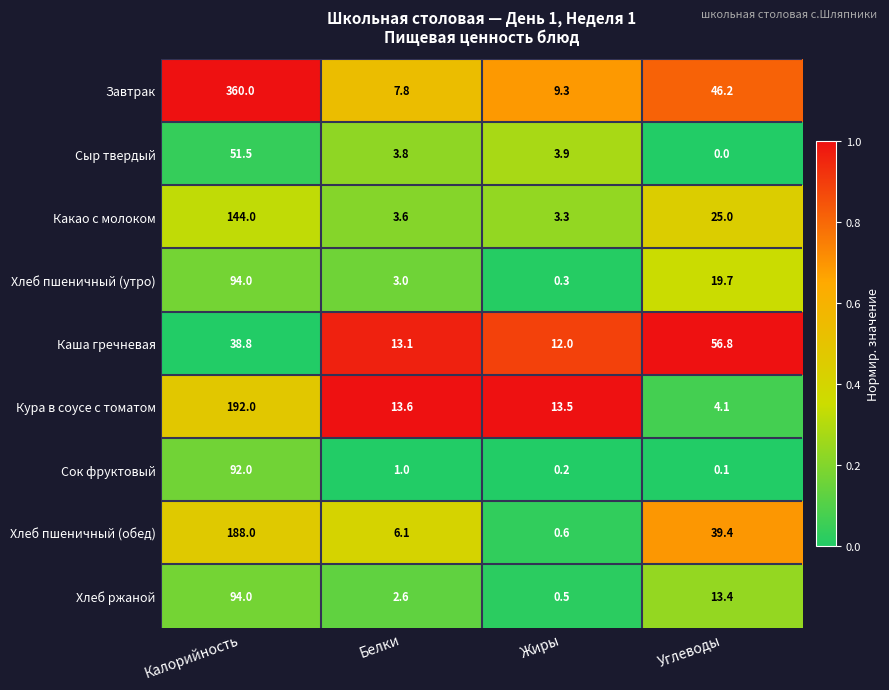

Which series has the widest spread of values?

Завтрак